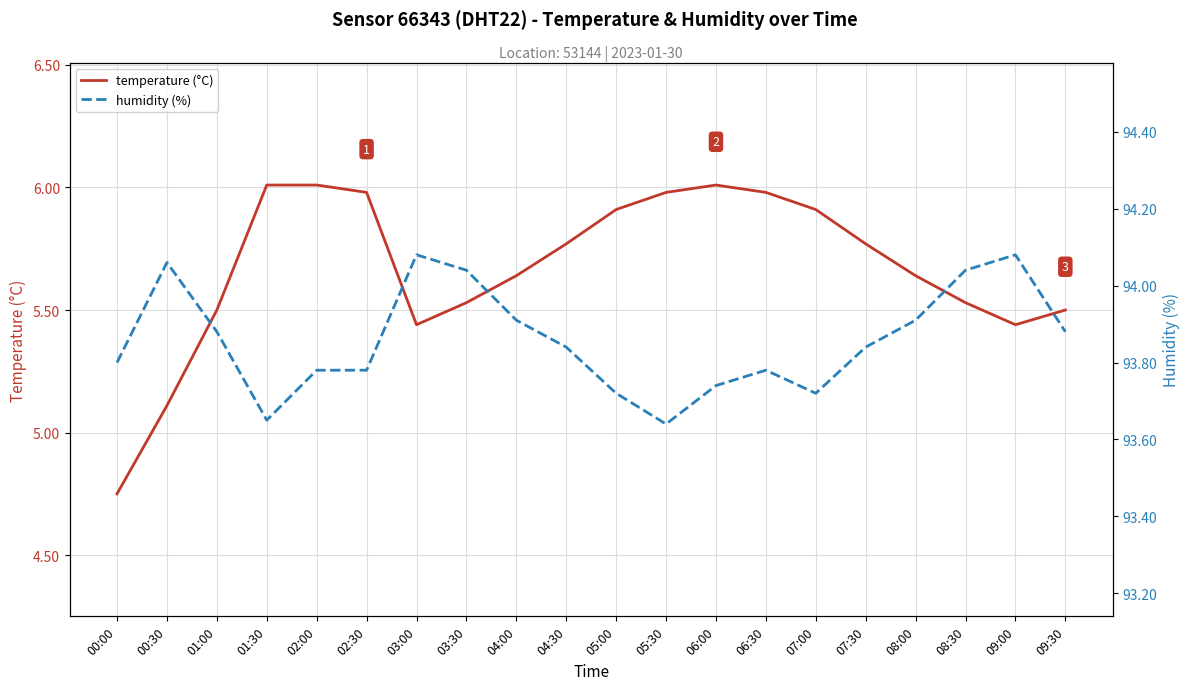

What are all the series names shown in the legend?

temperature (°C), humidity (%)